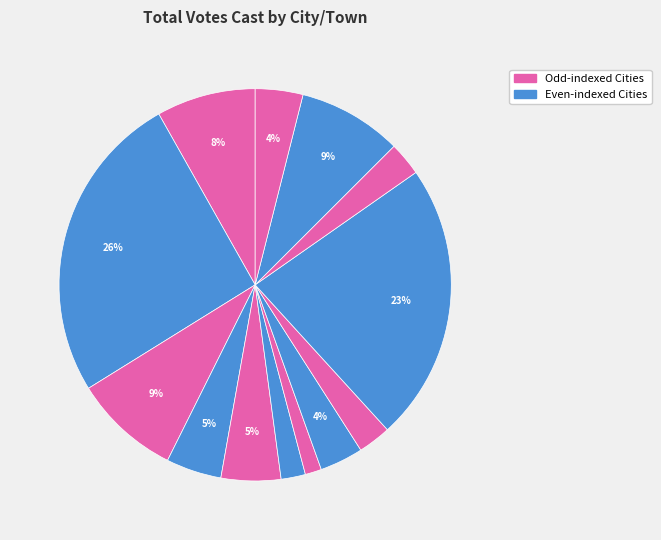

Which category has the biggest portion of the pie?

Dover